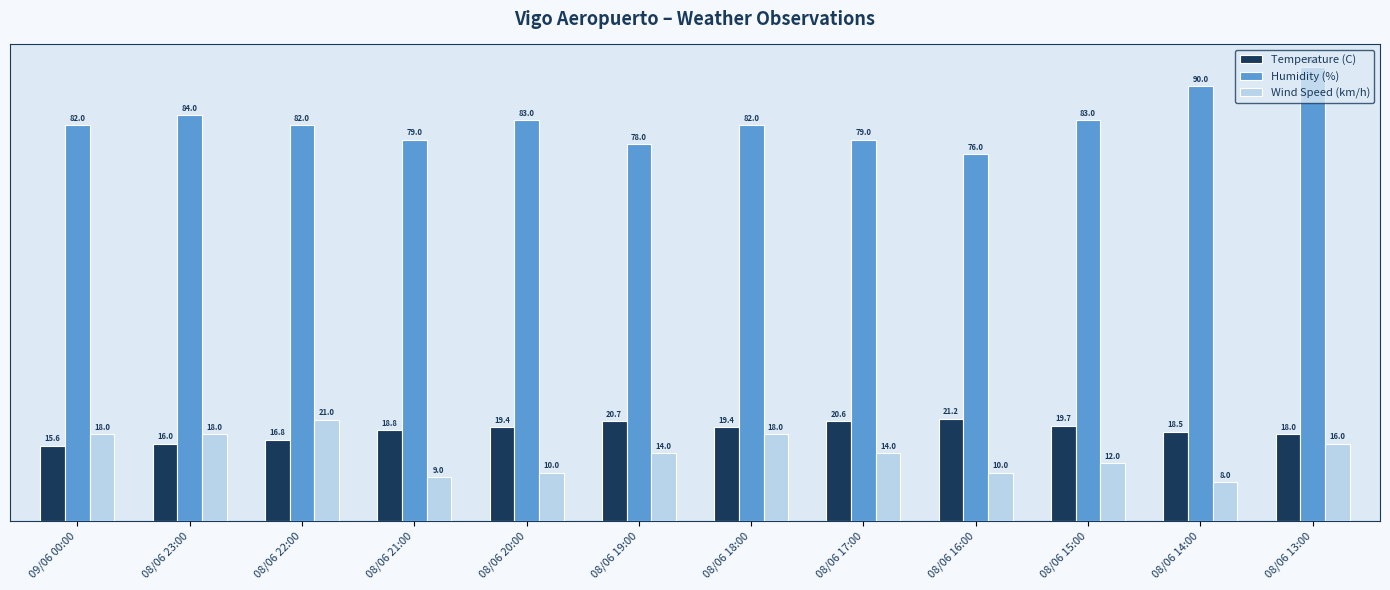

What is the value of the Temperature (C) bar at the 6th from the left?

20.7